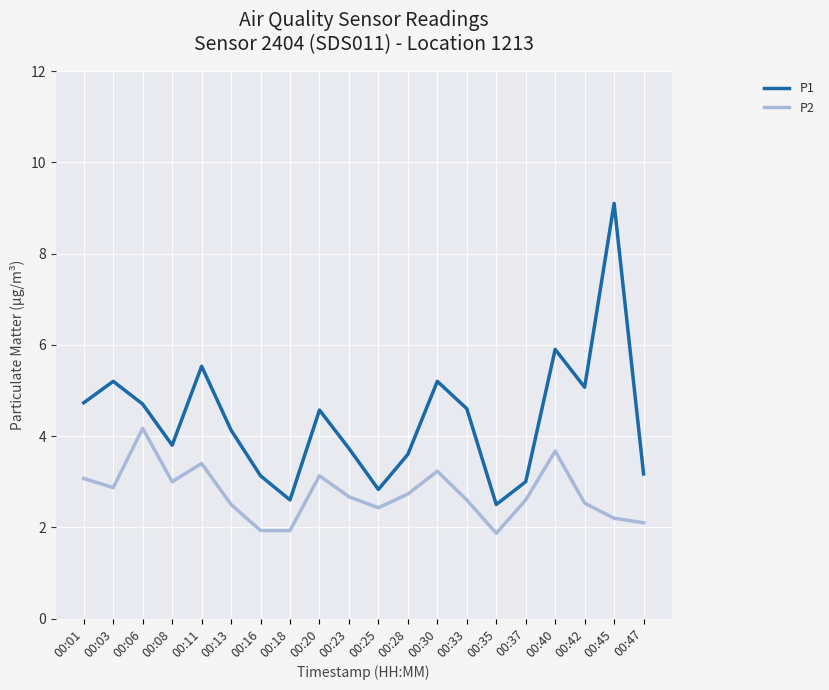

True or false: P1 and P2 cross at least once.

False